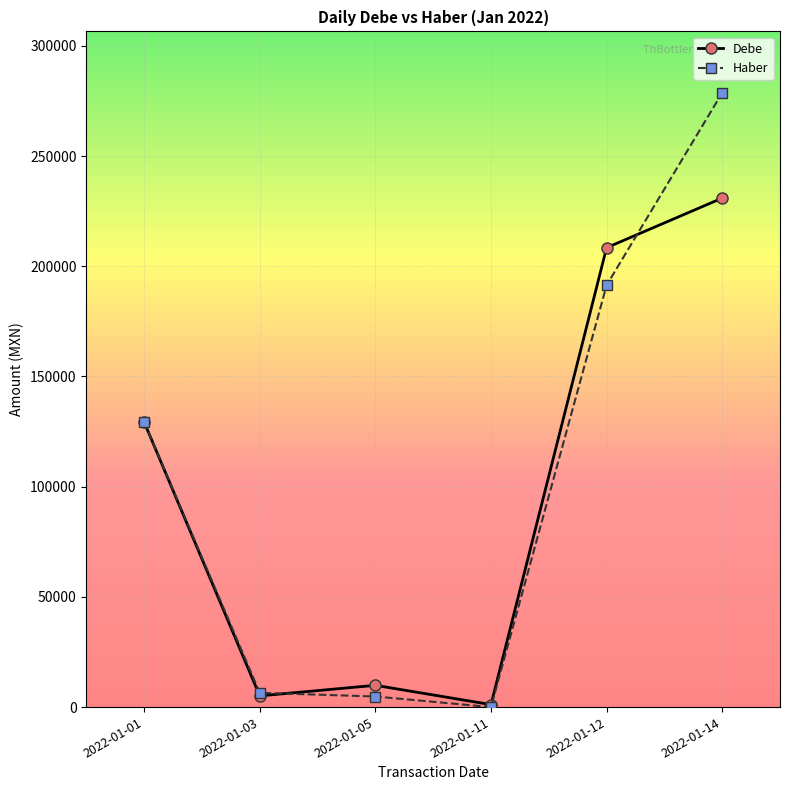

What is the average value of the Haber series?

101779.3